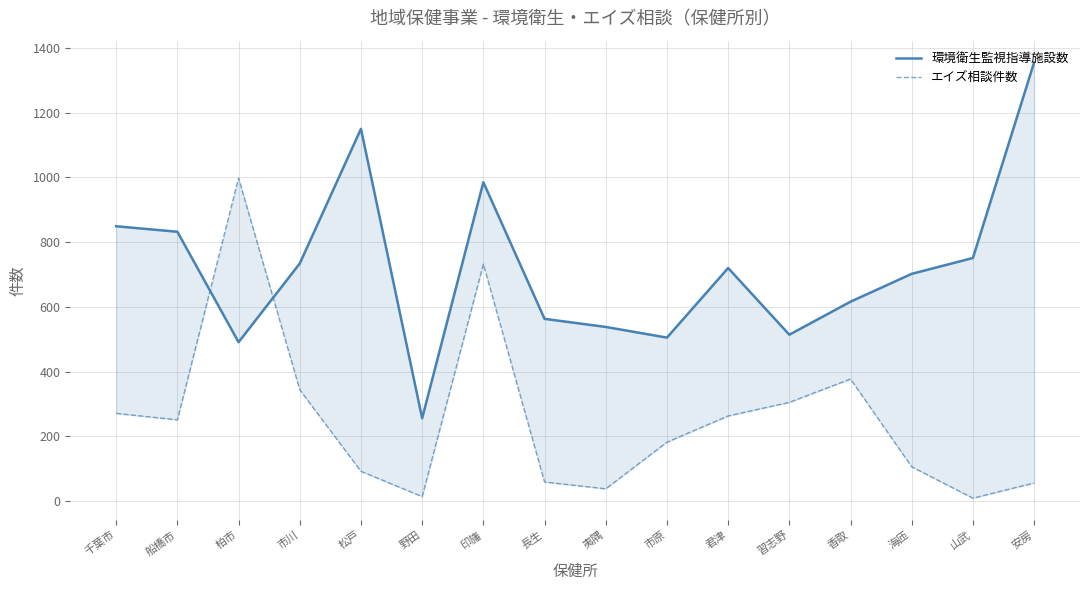

Reading left to right, what are all the values shown in this chart?

環境衛生監視指導施設数: 千葉市=849	船橋市=832	柏市=491	市川=734	松戸=1150	野田=256	印旛=985	長生=563	夷隅=538	市原=505	君津=720	習志野=514	香取=616	海匝=702	山武=751	安房=1355
エイズ相談件数: 千葉市=271	船橋市=251	柏市=998	市川=344	松戸=92	野田=14	印旛=732	長生=59	夷隅=38	市原=182	君津=263	習志野=305	香取=377	海匝=106	山武=9	安房=56